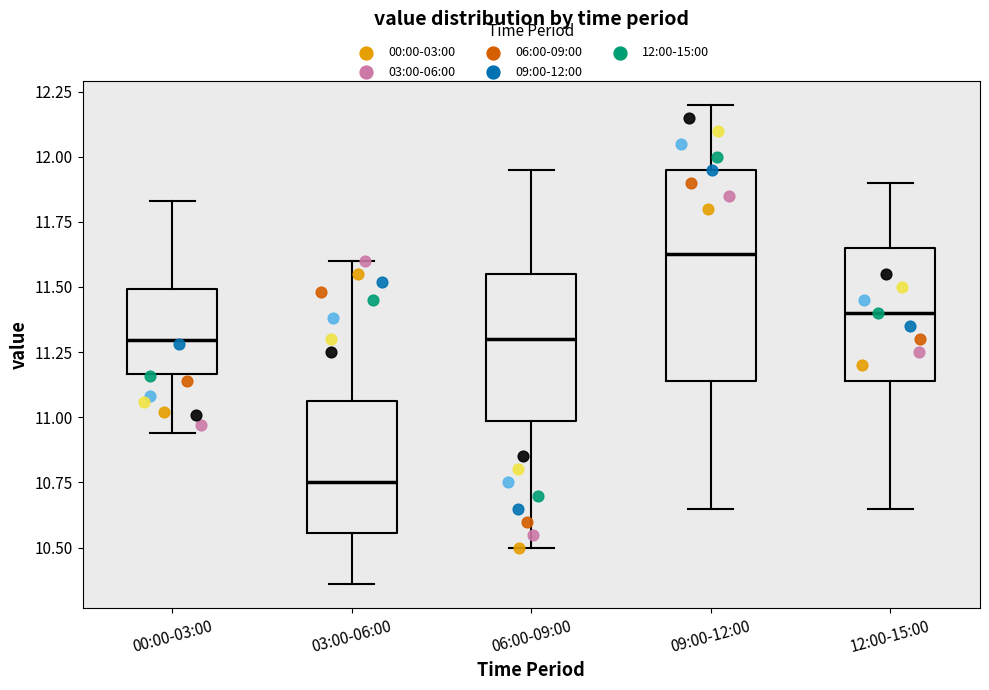

Where does the lower whisker of the box for 00:00-03:00 end on the y-axis? The values are not printed on the chart, so give them approximately, as read against the axis.

10.95